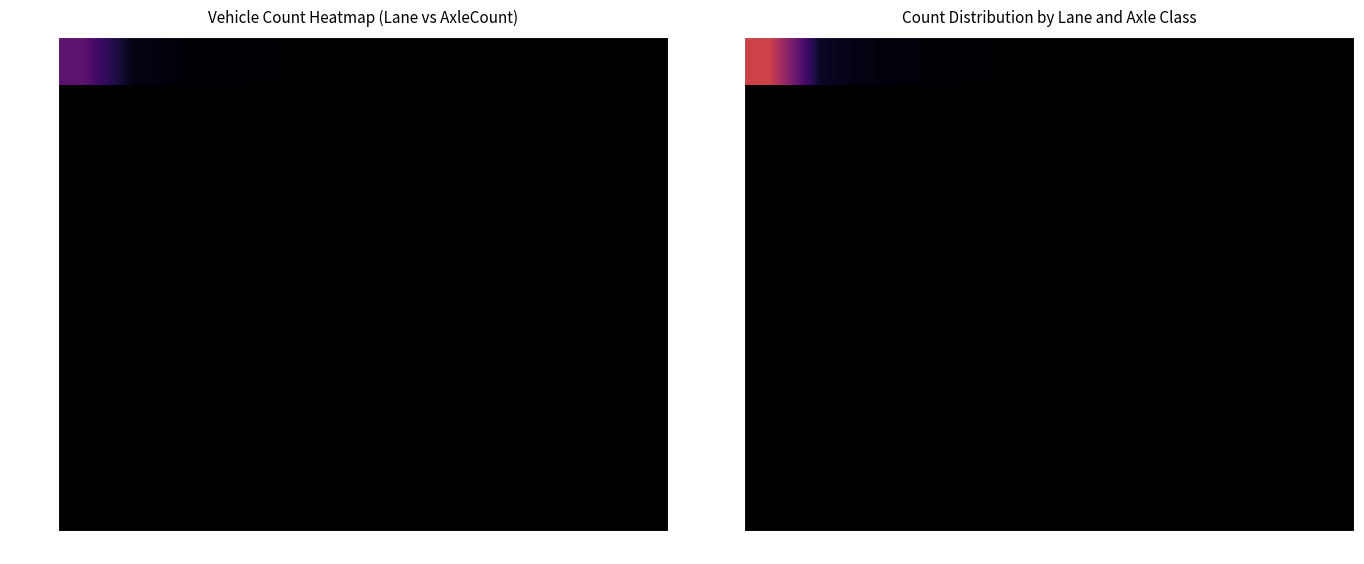

List the series in order of their overall mean, lowest first.

Lane 1, Lane 2, Lane 3, Lane 4, Lane 5